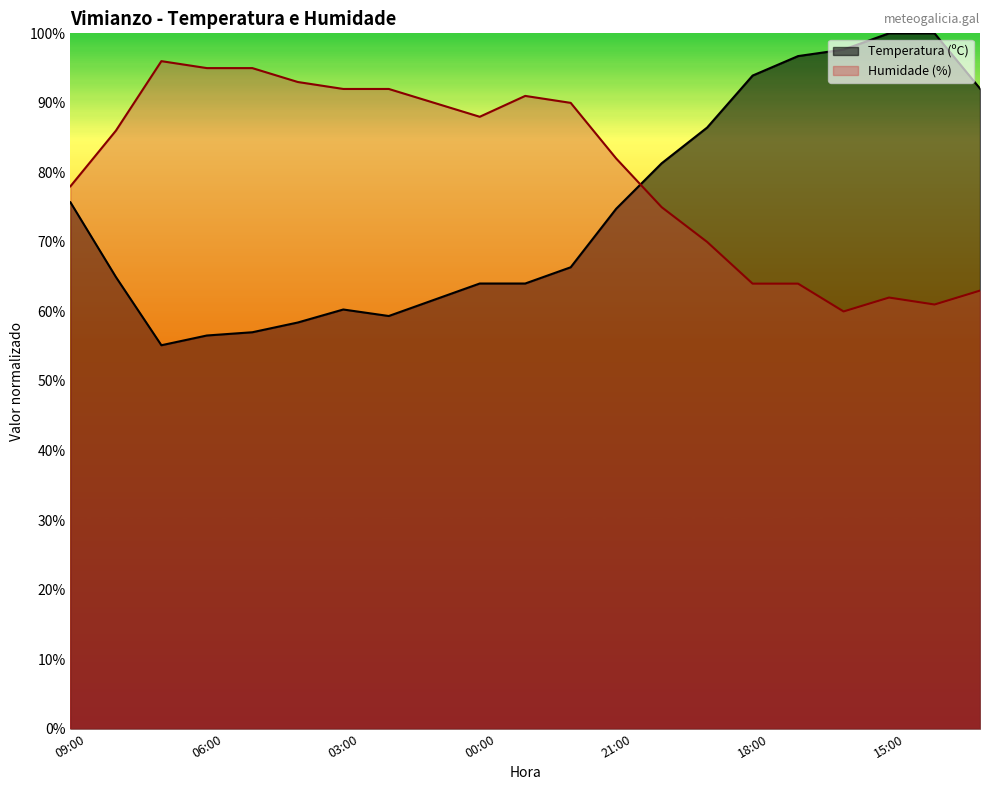

List the series in order of their peak value, highest first.

Temperatura (ºC), Humidade (%)